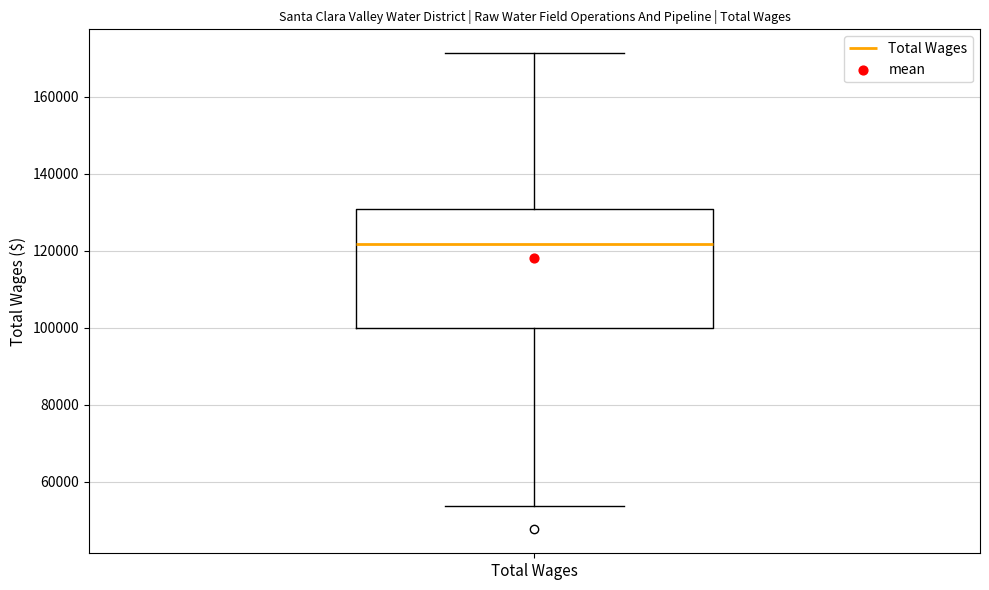

Transcribe this box plot: give where the median line is, the range the box spans, and where the two whiskers end, as read against the y-axis. The values are not printed on the chart, so give them approximately, as read against the axis.

median 122000, box 100000 to 130000, whiskers 54000 to 172000